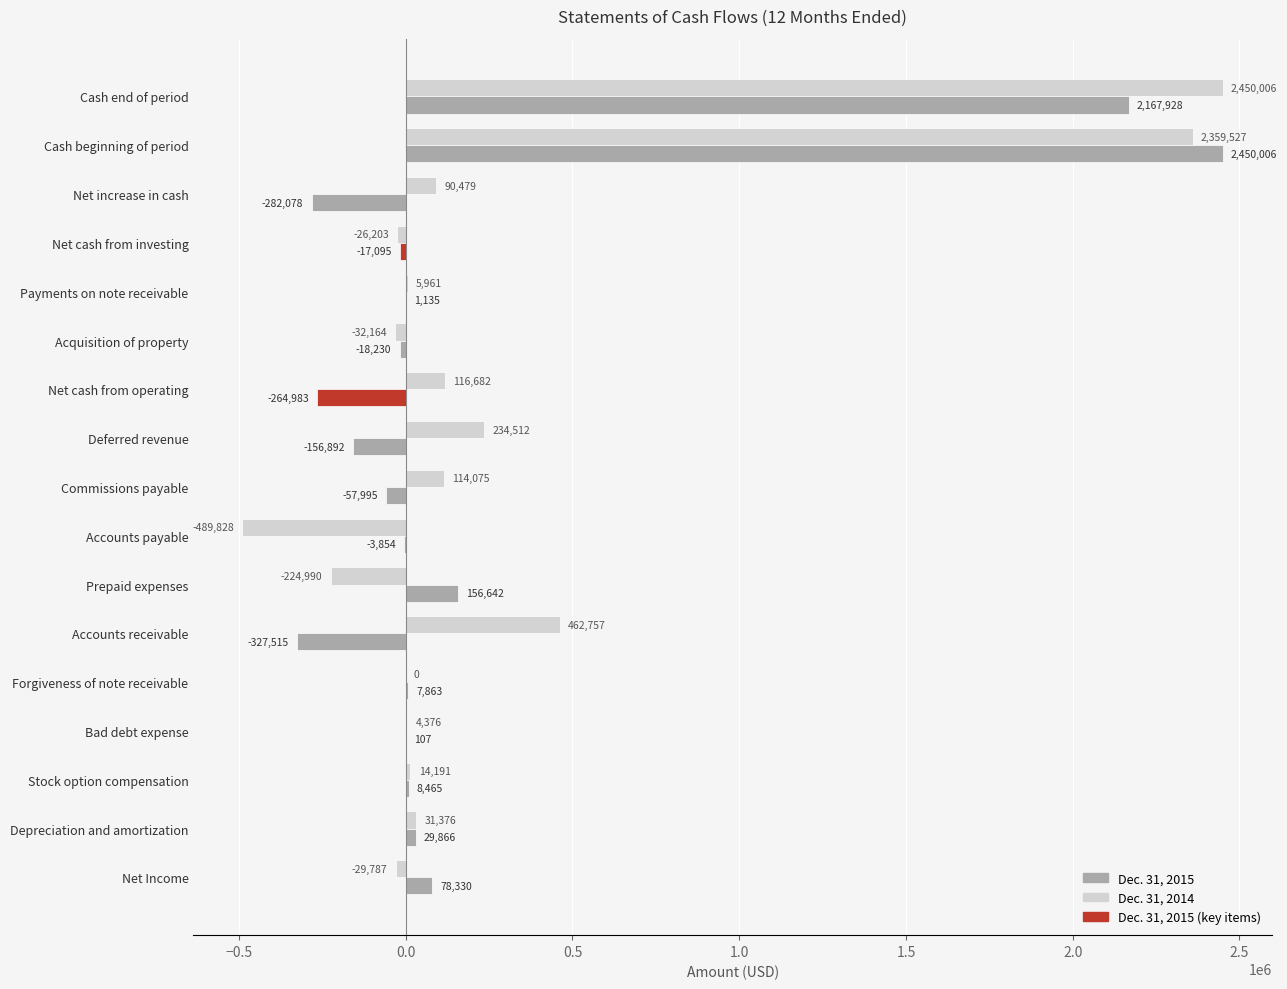

How many categories are shown in the chart?

17